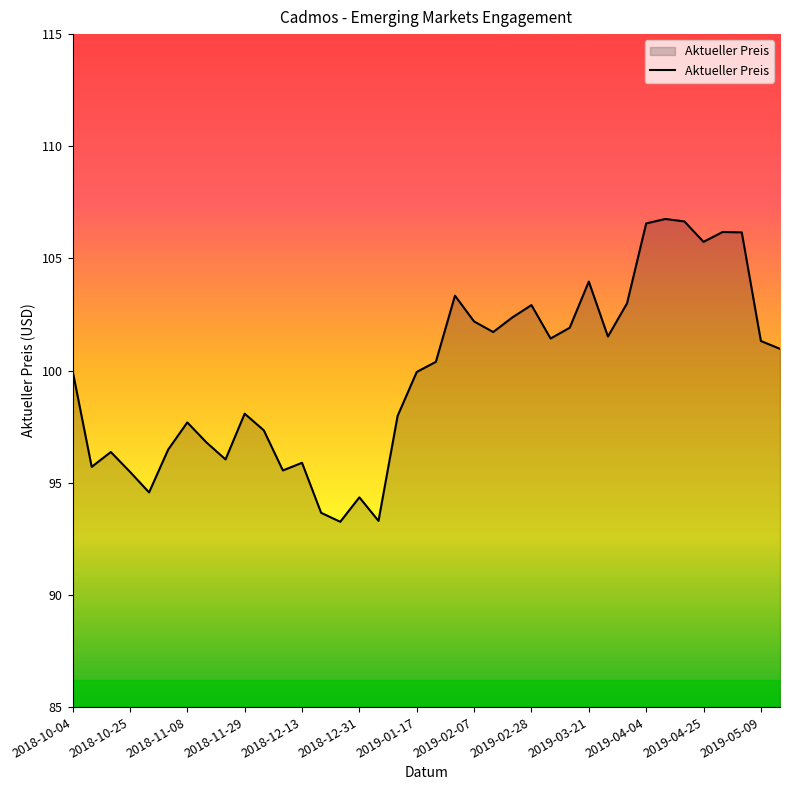

Does the chart display data point markers on the line(s)?

No